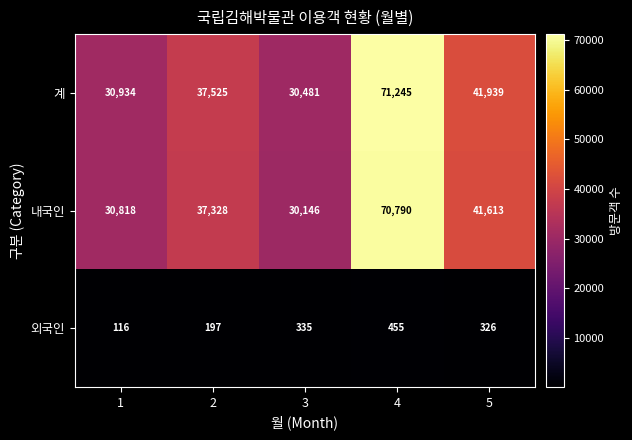

What is the difference between the 외국인 values at 4 and 2?

258